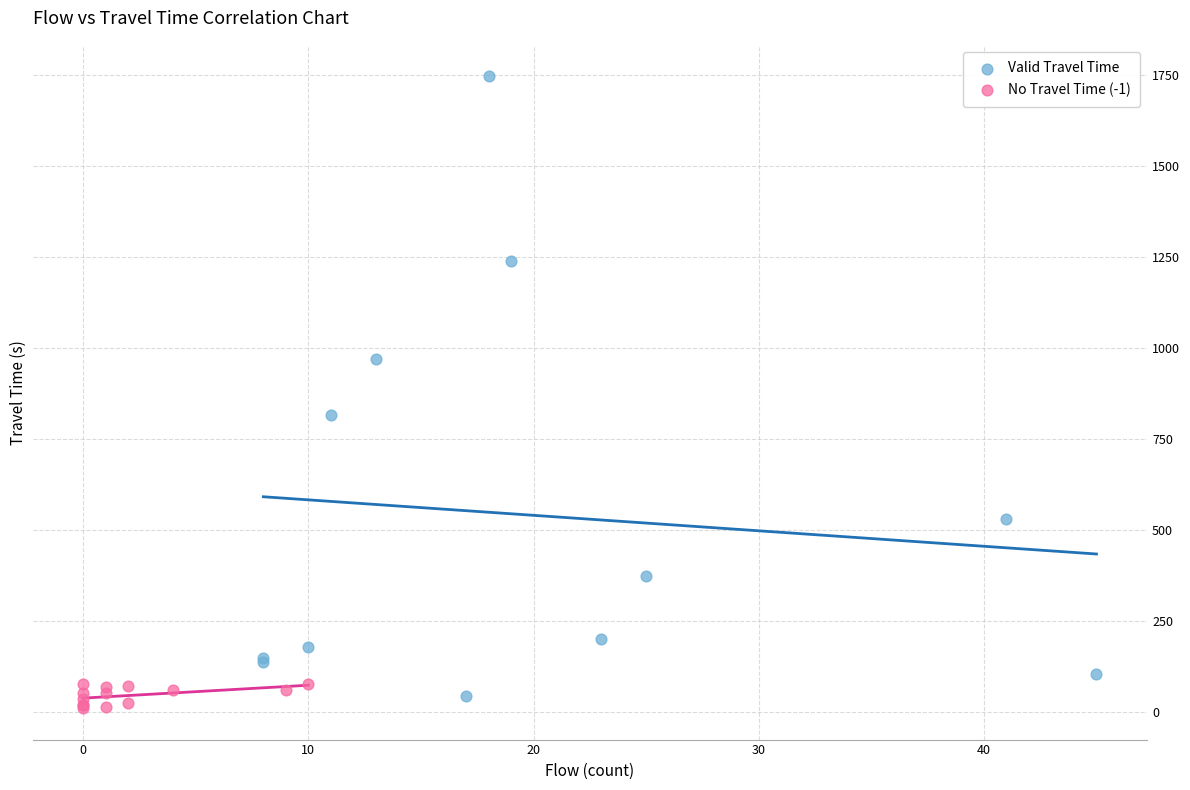

Which series reaches the maximum Y coordinate?

Valid Travel Time